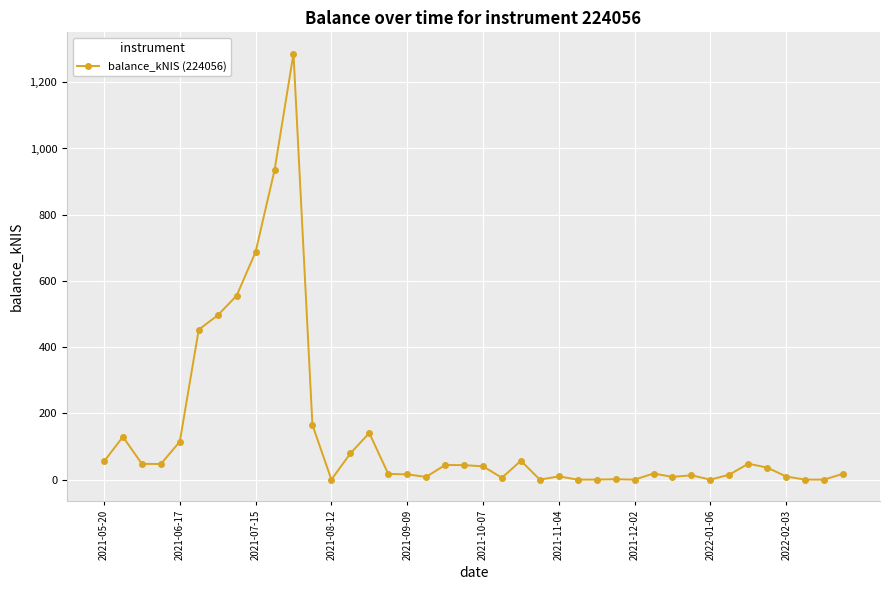

Does the chart display data point markers on the line(s)?

Yes